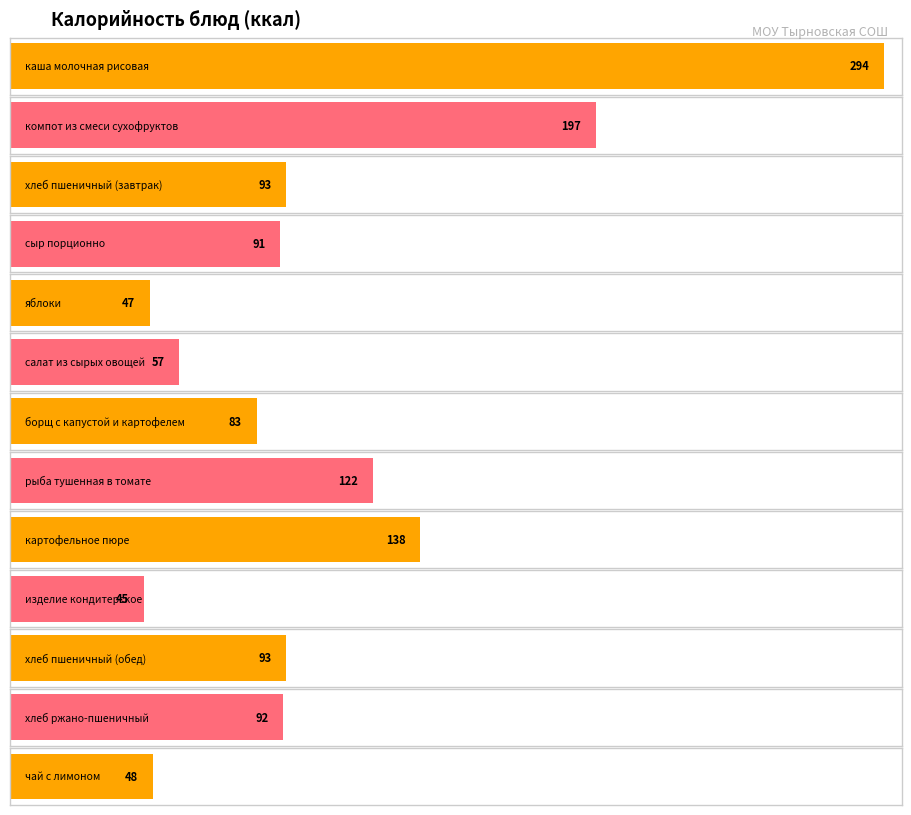

Rank the categories by value from lowest to highest.

изделие кондитерское, яблоки, чай с лимоном, салат из сырых овощей, борщ с капустой и картофелем, сыр порционно, хлеб ржано-пшеничный, хлеб пшеничный (завтрак), хлеб пшеничный (обед), рыба тушенная в томате, картофельное пюре, компот из смеси сухофруктов, каша молочная рисовая